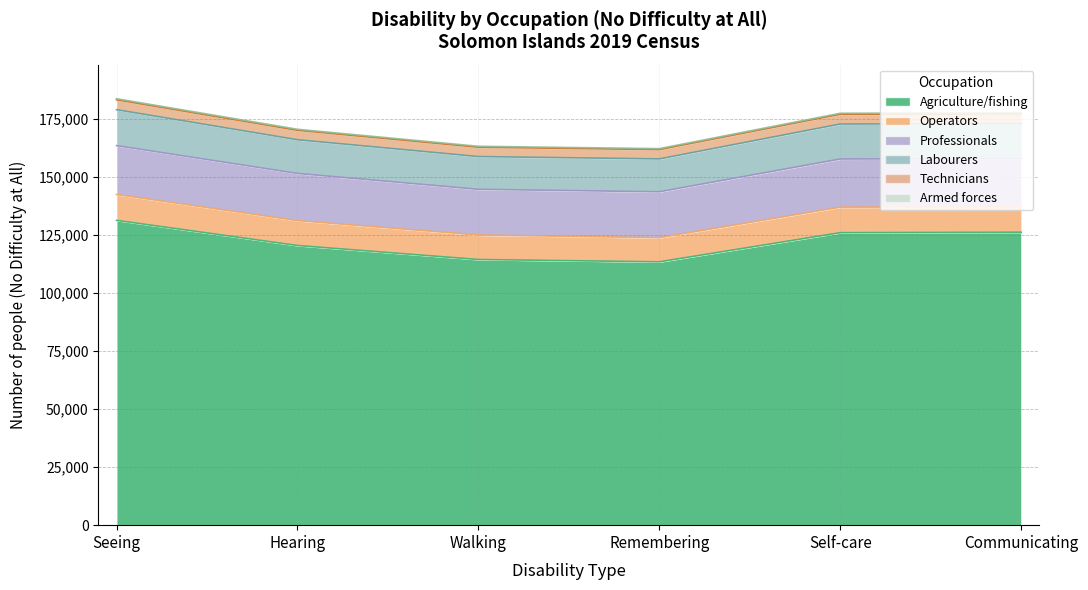

Rank the categories by Operators value from highest to lowest.

Seeing, Communicating, Self-care, Hearing, Walking, Remembering